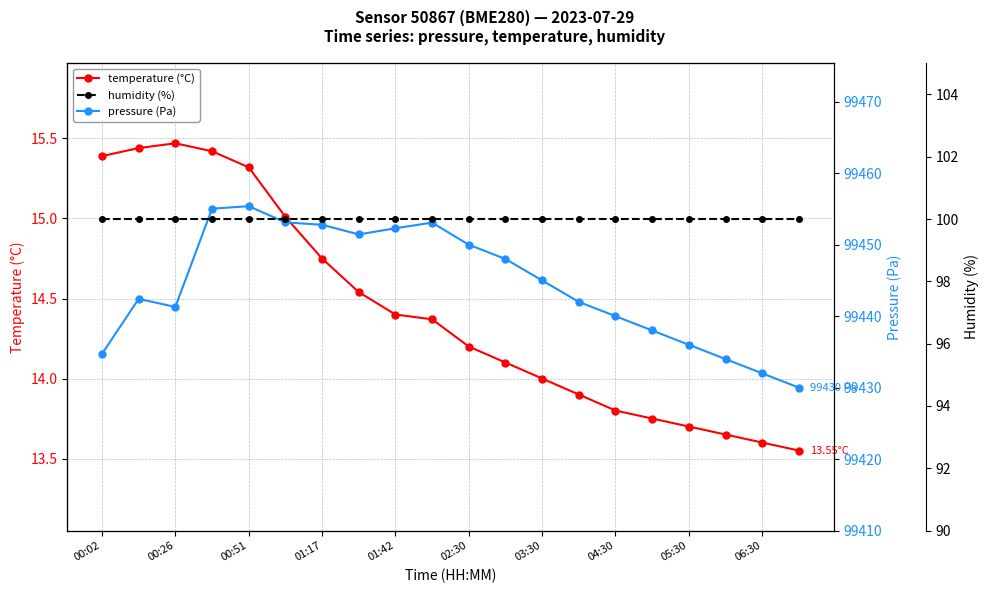

True or false: pressure (Pa) and temperature (°C) intersect in this chart.

False